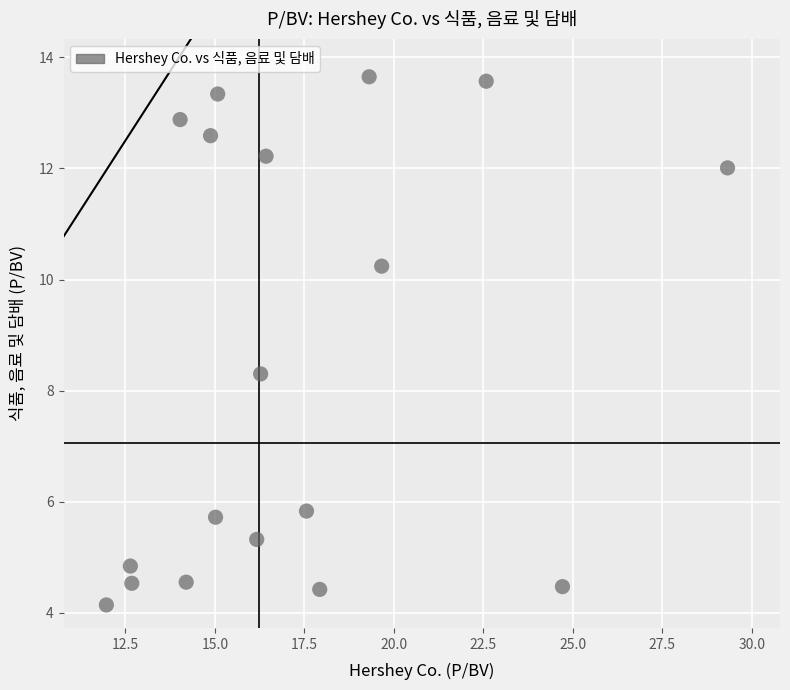

What is the range of Y values (max minus min)?

9.5